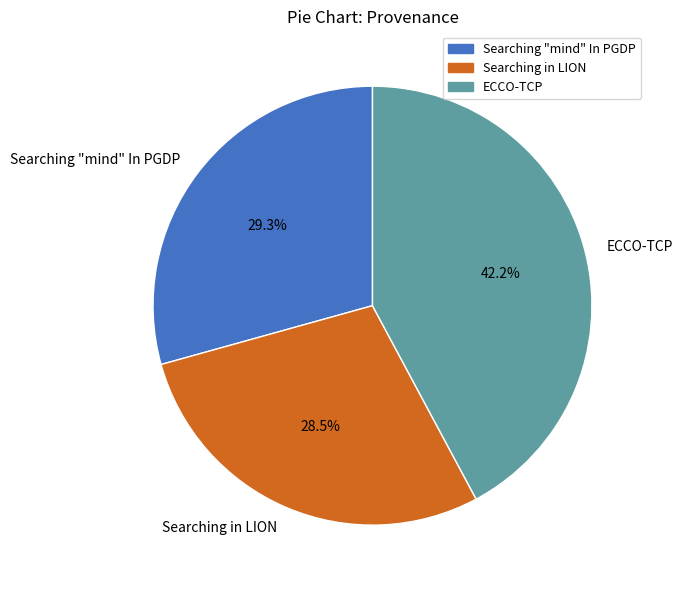

Does any single category account for the majority?

No